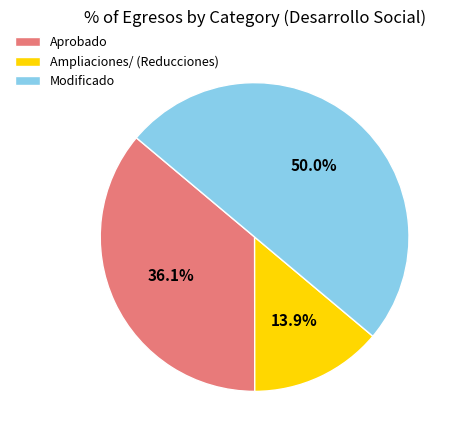

To the nearest percent, what is the difference between the largest and smallest slice percentages?

36%